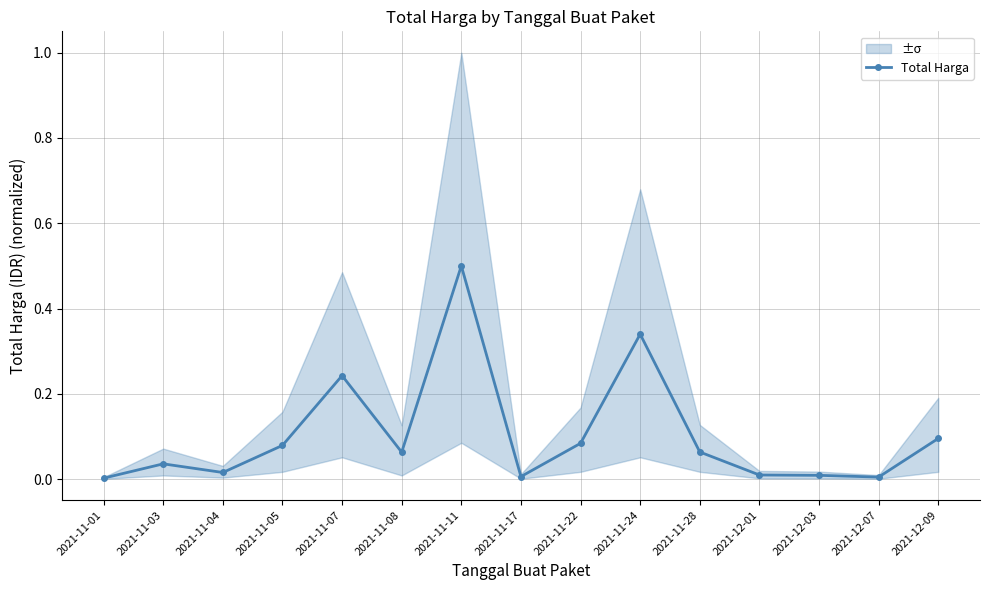

At which category does the data reach its first local valley?

2021-11-04